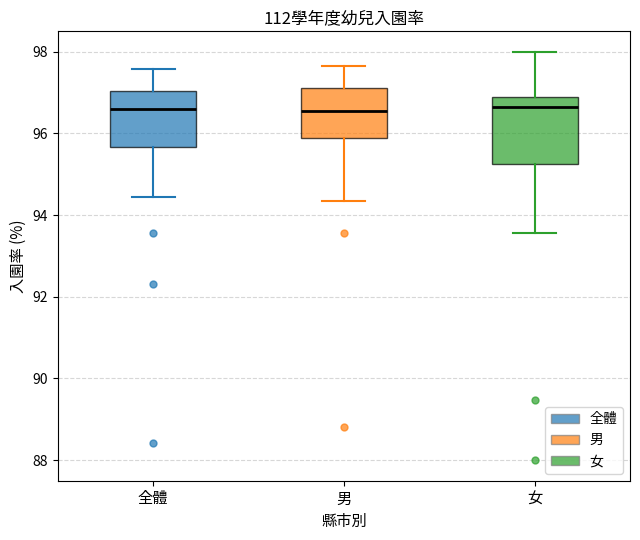

Where does the upper whisker of the box for 男 end on the y-axis? The values are not printed on the chart, so give them approximately, as read against the axis.

97.6